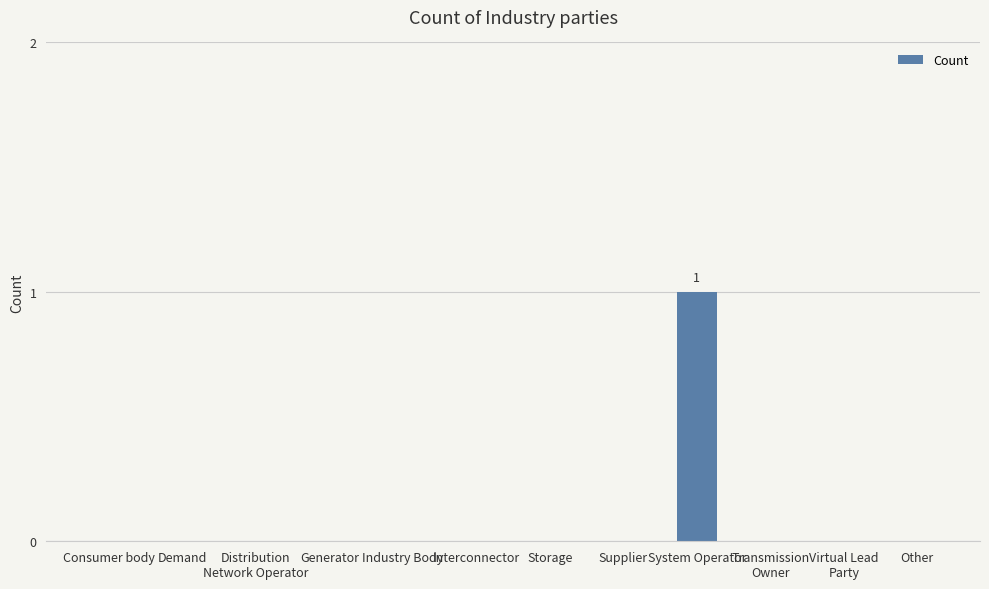

How many data points does each series have?

12